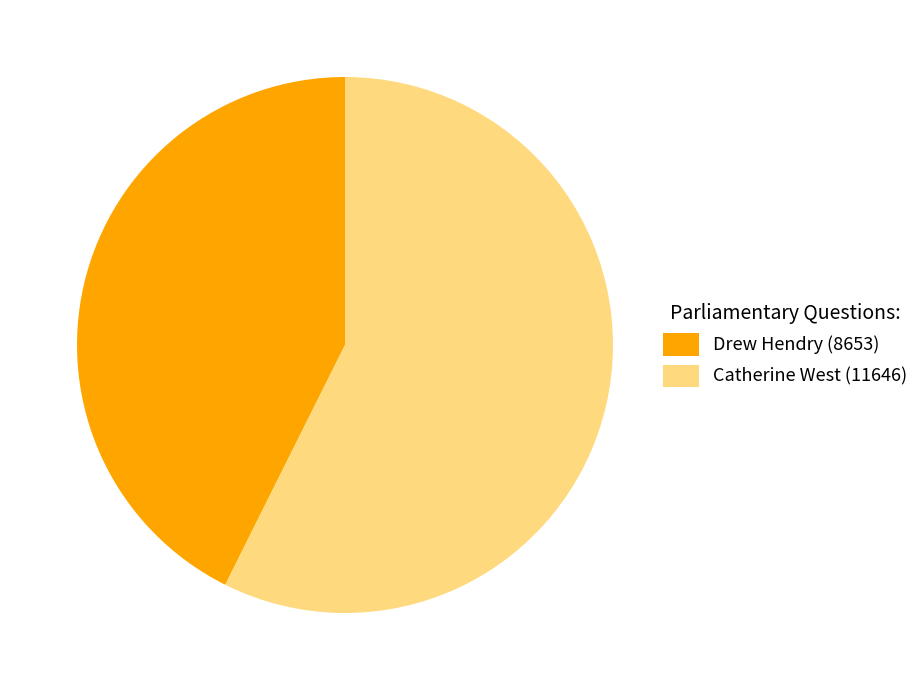

Approximately how many times larger is the value at Catherine West (11646) compared to Drew Hendry (8653)?

1.3